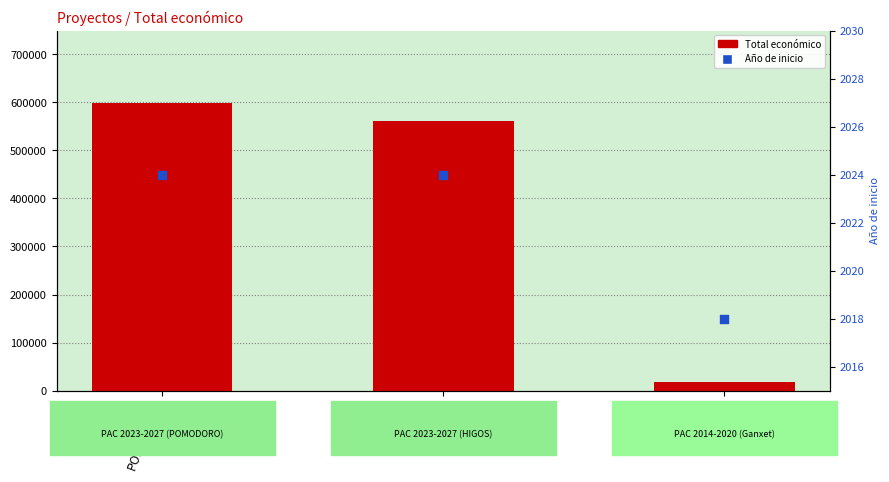

At which category is the sum across all series the highest?

POMODORO